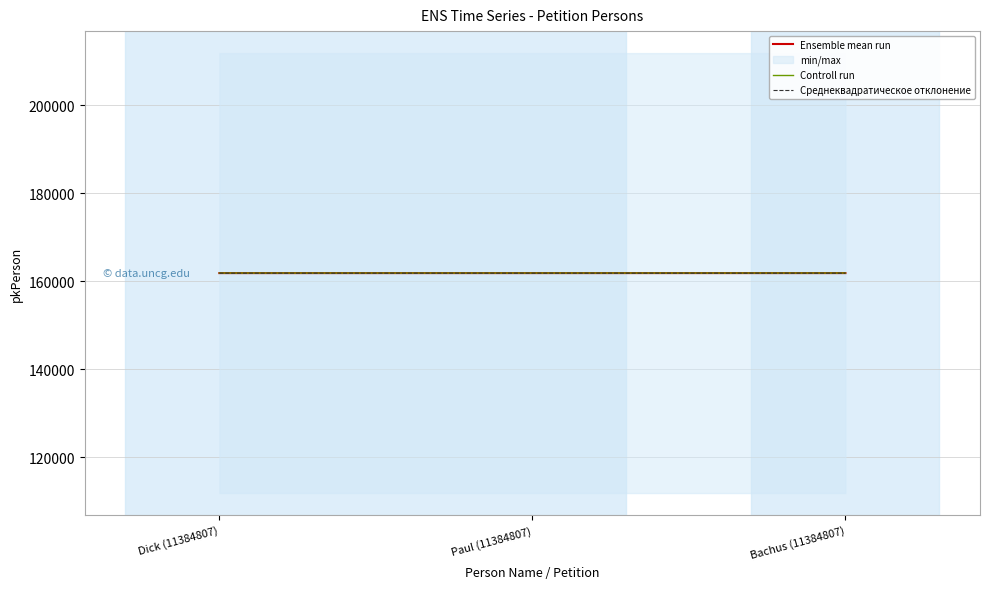

How many lines are shown in the chart?

3